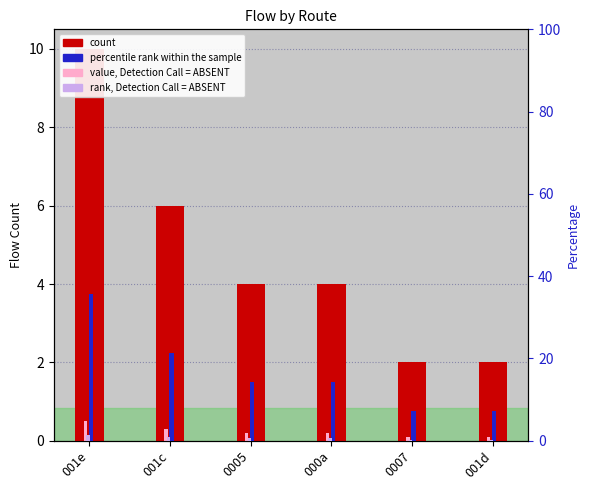

What is the label of the 3rd bar from the left?

0005